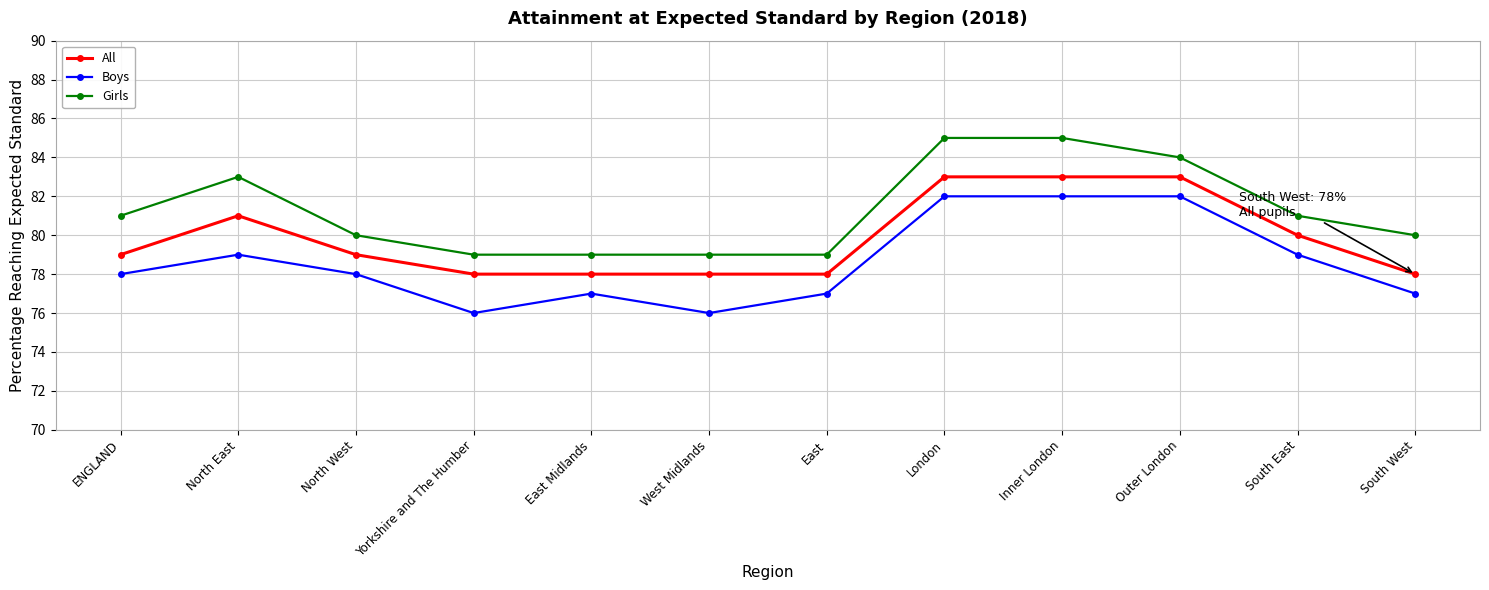

What position from the right is East Midlands?

8